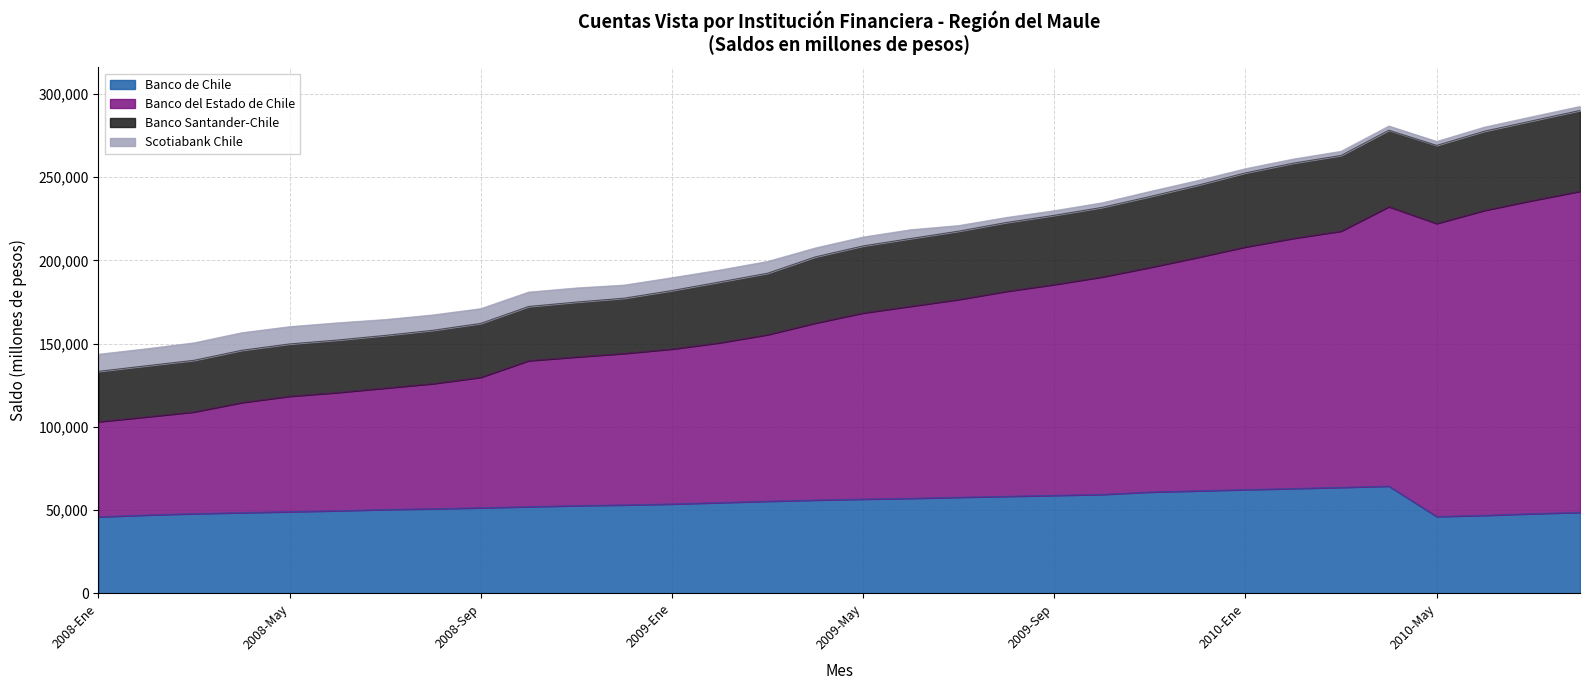

How many lines are shown in the chart?

4